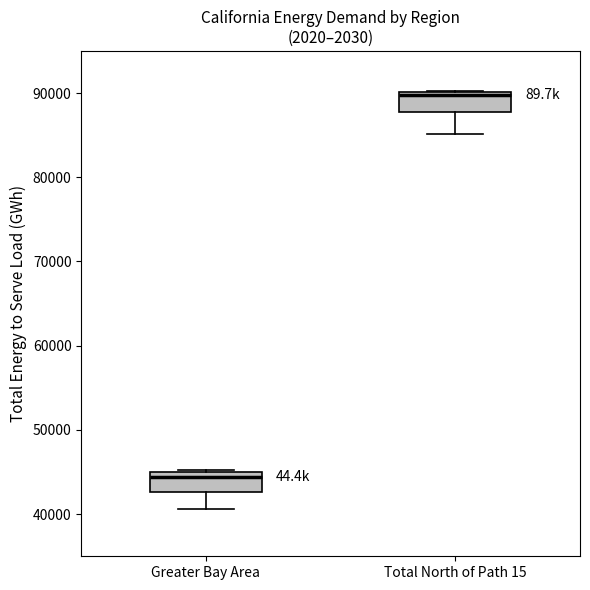

Which box's median line is the lowest?

Greater Bay Area